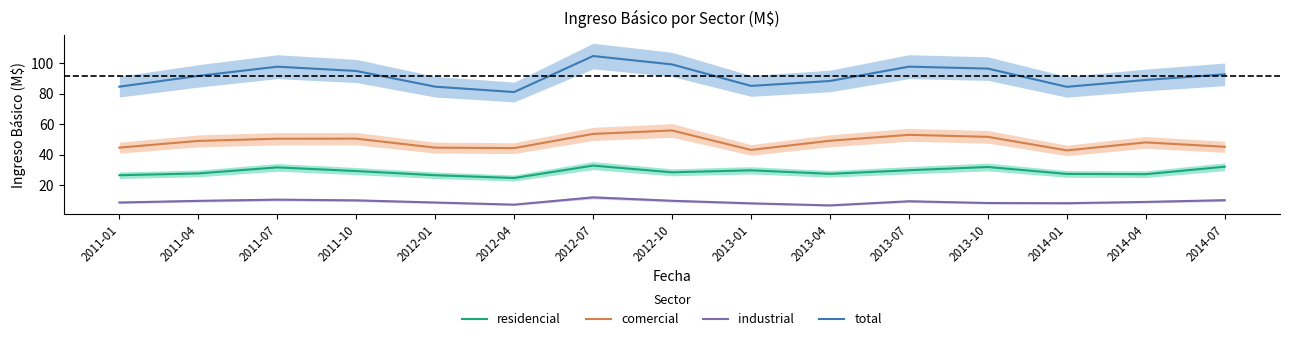

What is the difference between the industrial values at 2011-01 and 2011-10?

1.4